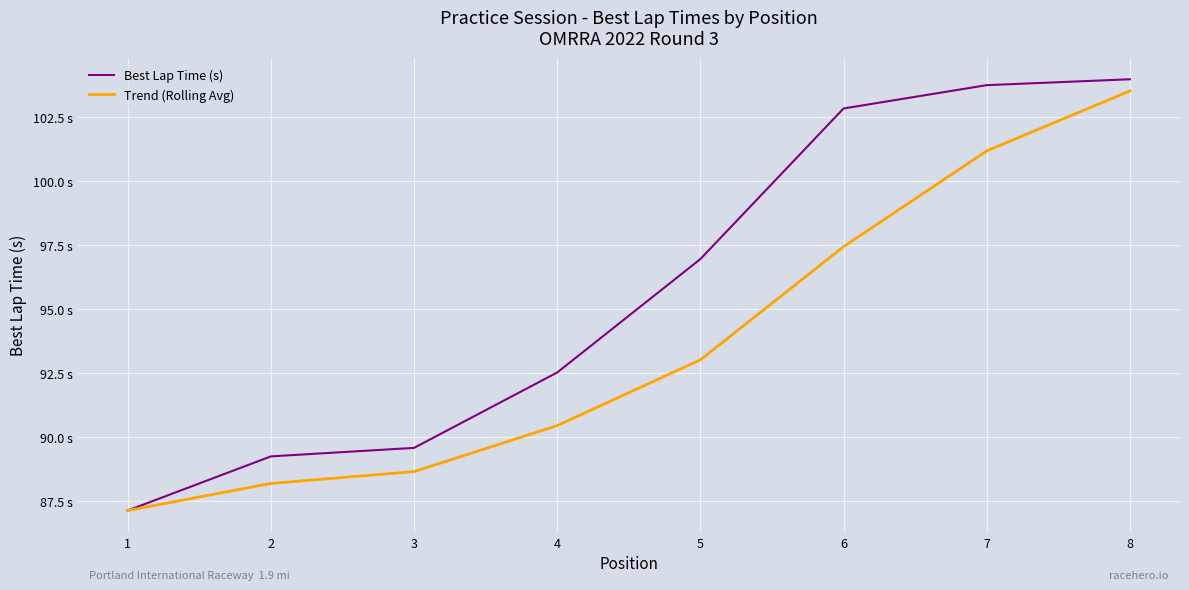

What is the value of the Best Lap Time (s) point at the 1st from the left?

87.1